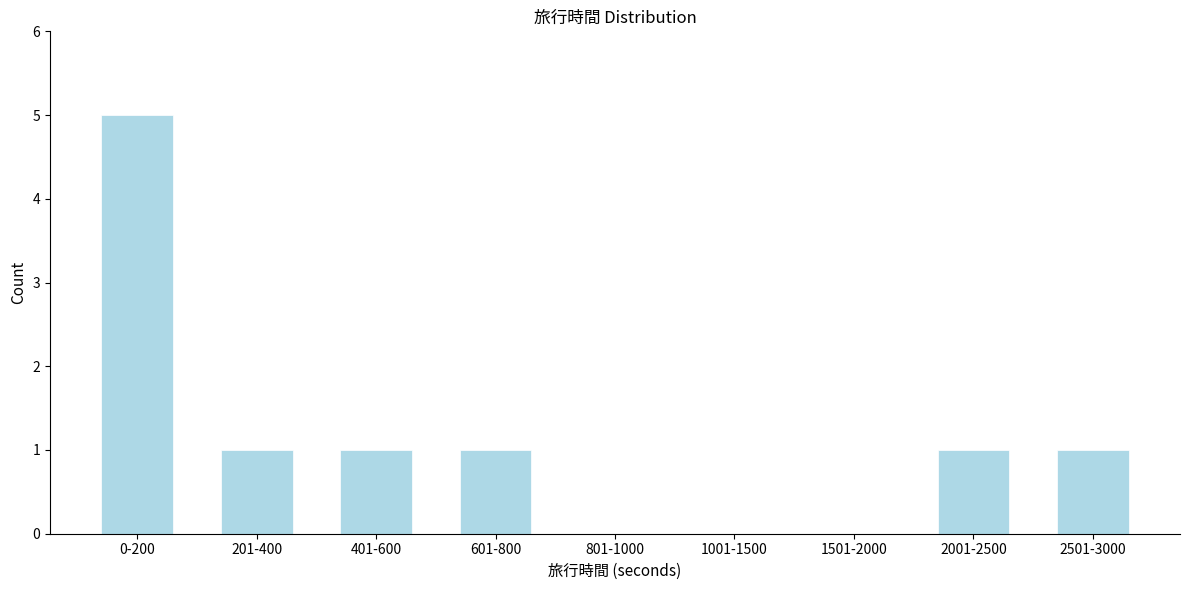

Reading right to left, transcribe all the data shown in this chart.

2501-3000=1	2001-2500=1	1501-2000=0	1001-1500=0	801-1000=0	601-800=1	401-600=1	201-400=1	0-200=5